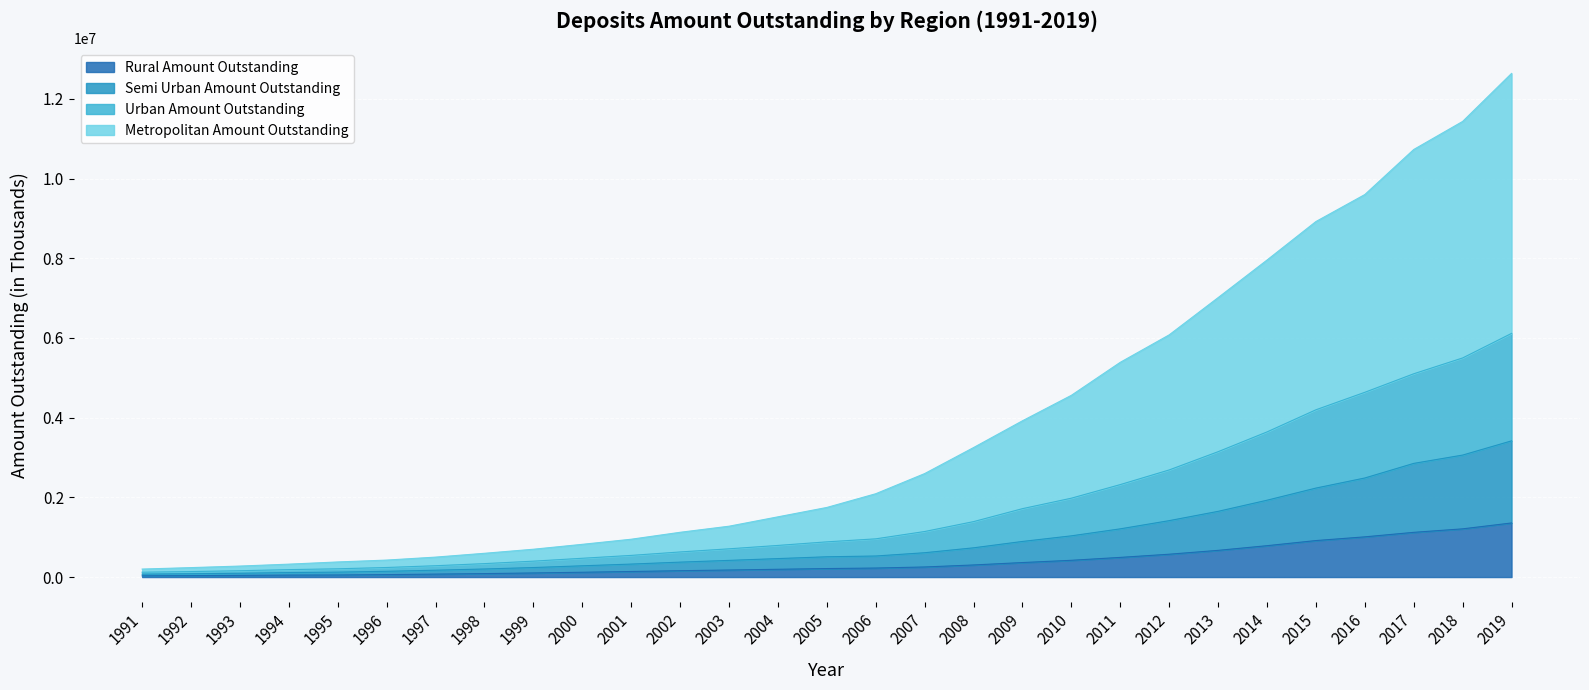

What are all the series names shown in the legend?

Rural Amount Outstanding, Semi Urban Amount Outstanding, Urban Amount Outstanding, Metropolitan Amount Outstanding